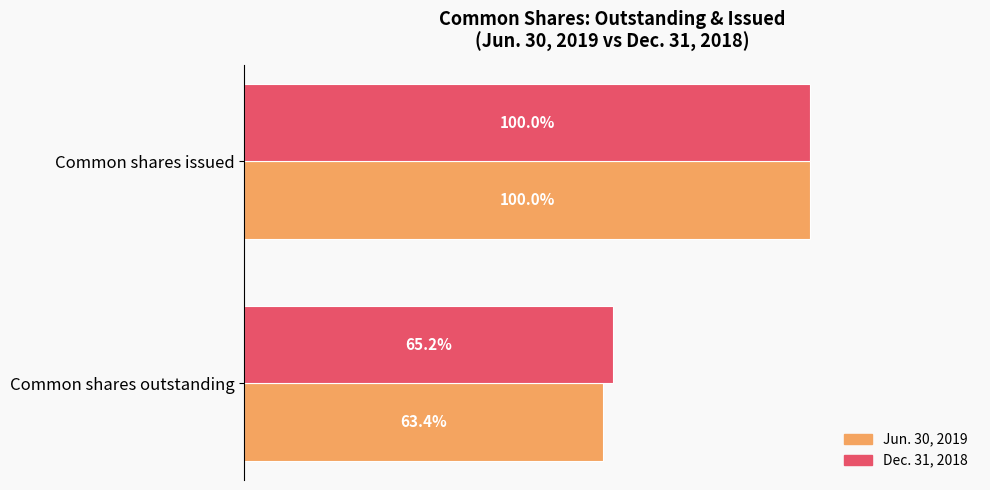

What are all the series names shown in the legend?

Jun. 30, 2019, Dec. 31, 2018